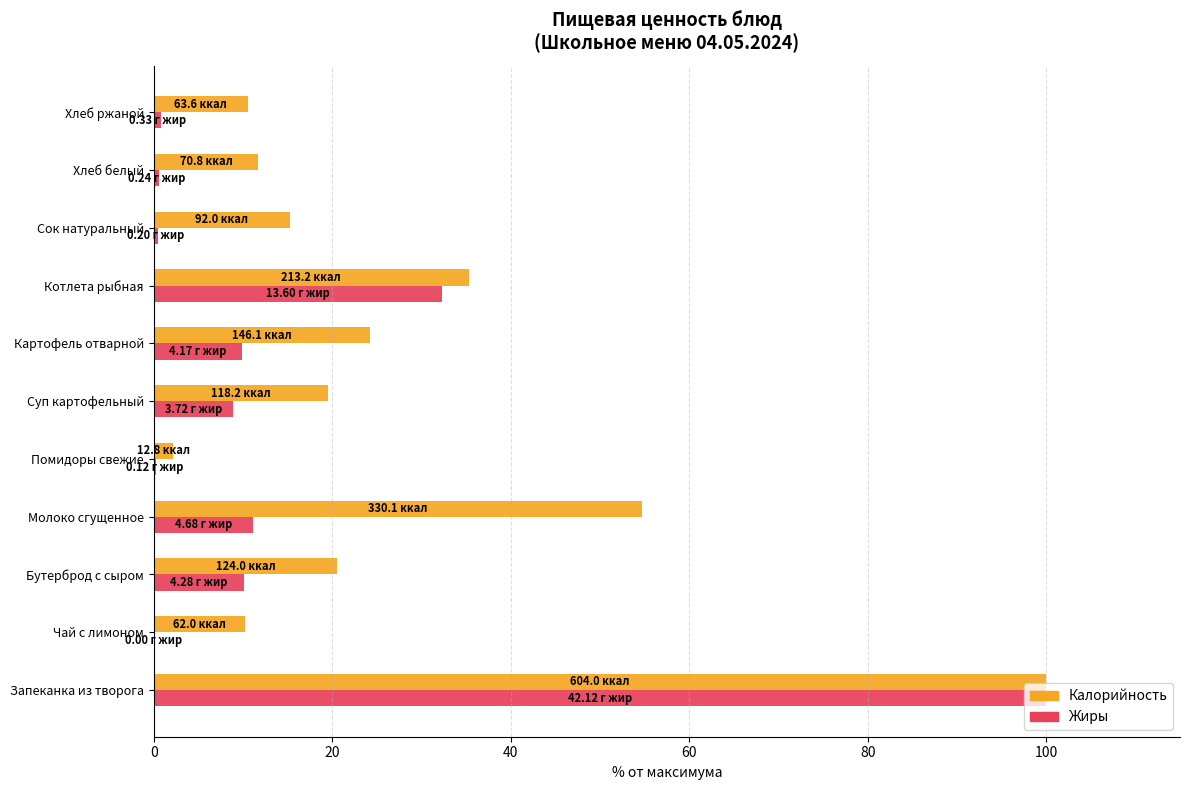

Between Бутерброд с сыром and Молоко сгущенное, which series saw the biggest shift?

Калорийность